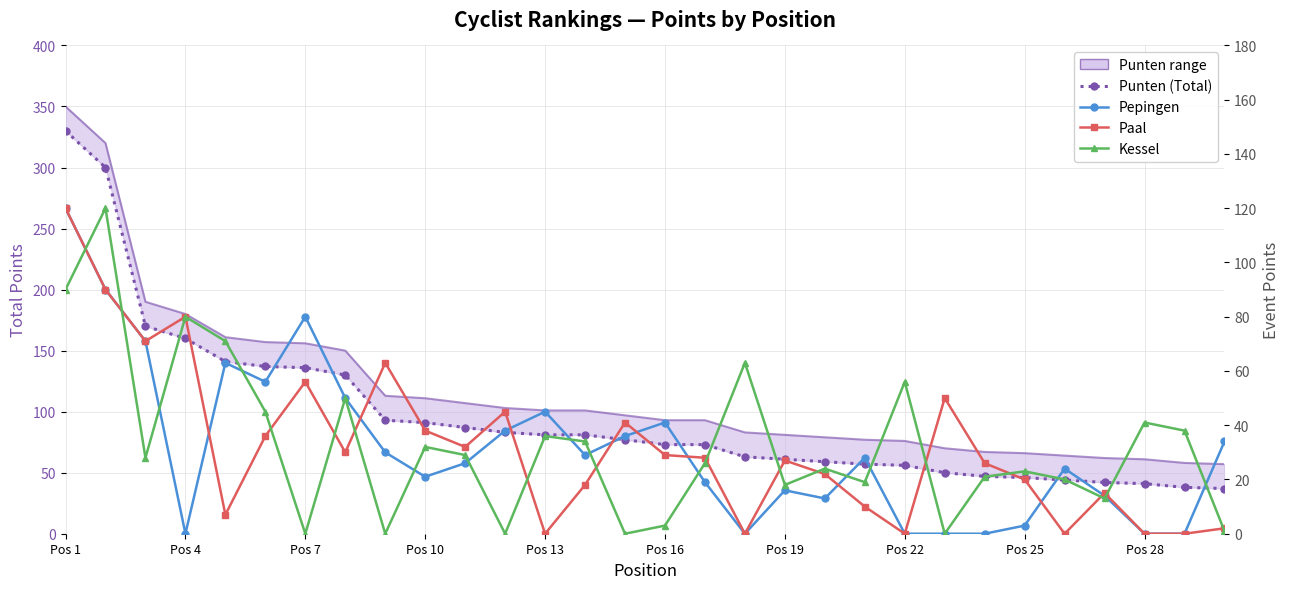

At how many categories does at least one series exceed 84?

11